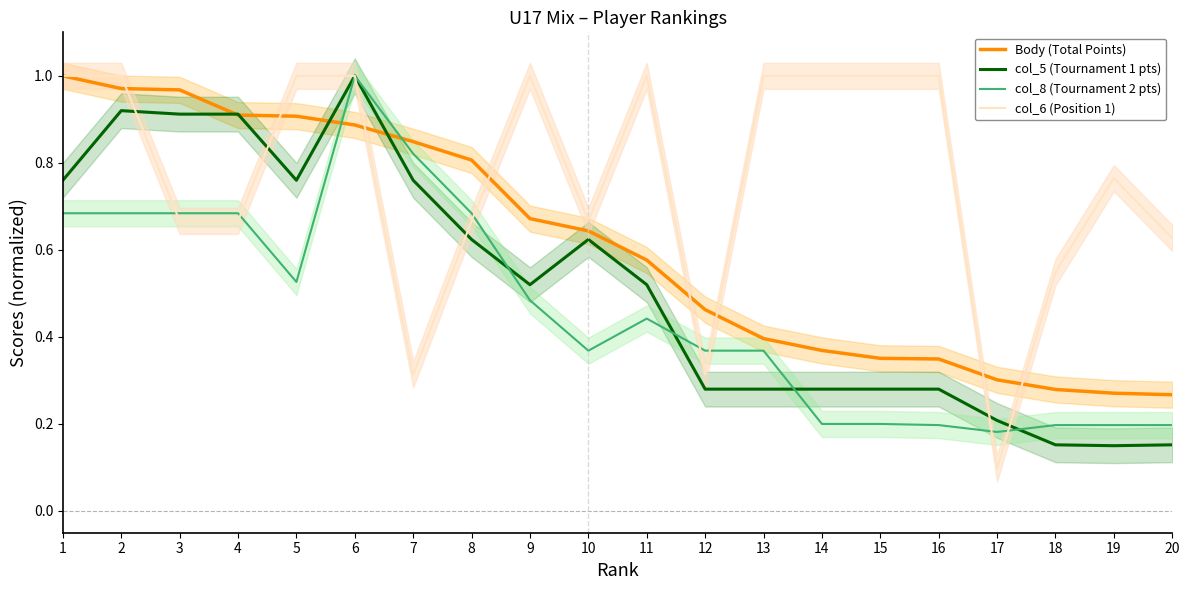

What is the sum of all col_6 (Position 1) values?

15.3